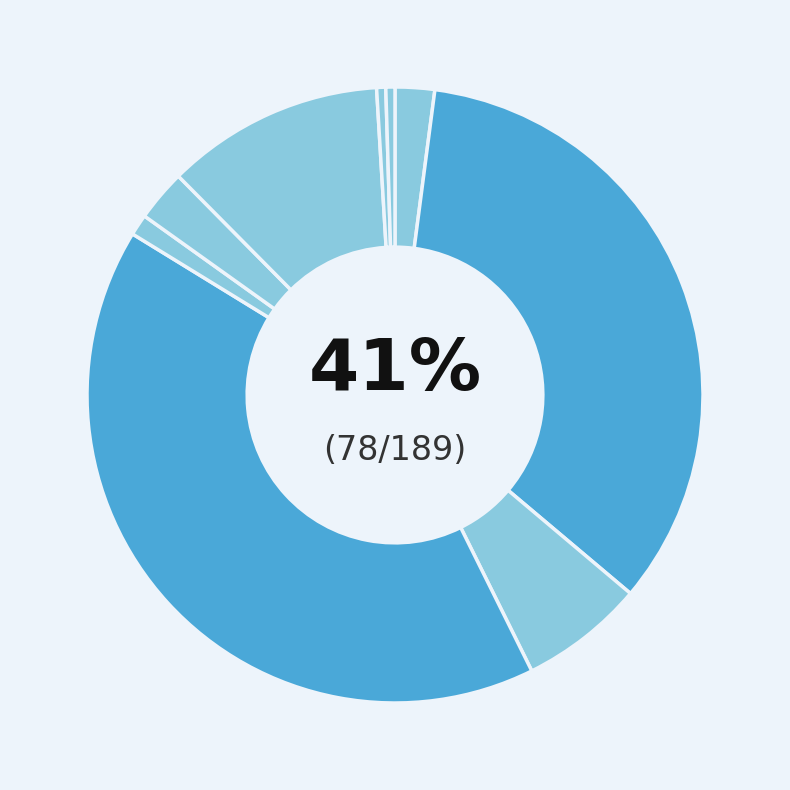

To the nearest percent, what is the combined percentage of Head-on and Rear-end?

41%